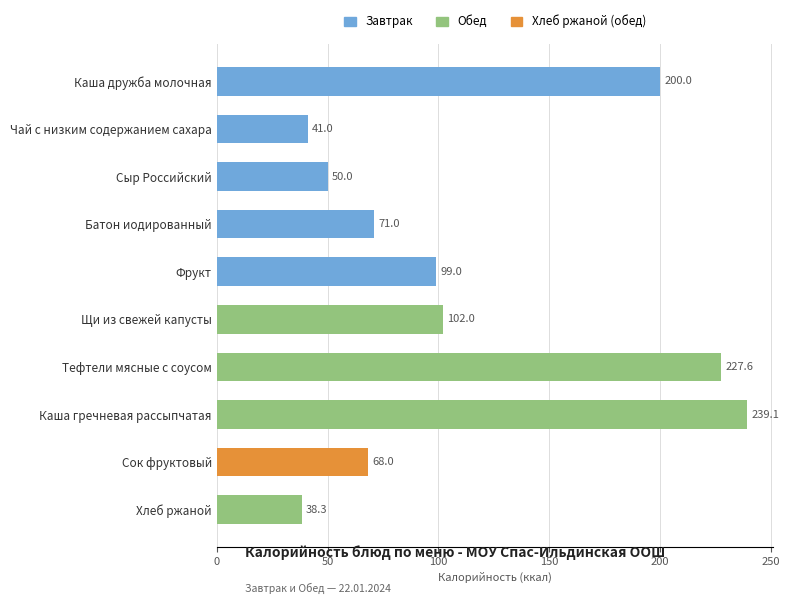

What is the smallest value displayed?

38.3